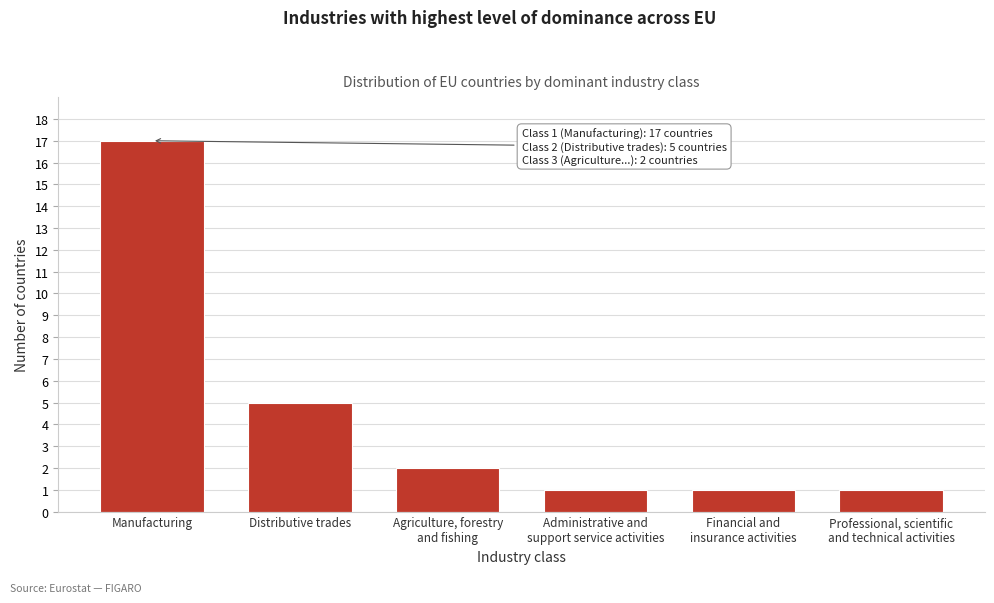

Reading right to left, extract all data points from this chart.

1	1	1	2	5	17